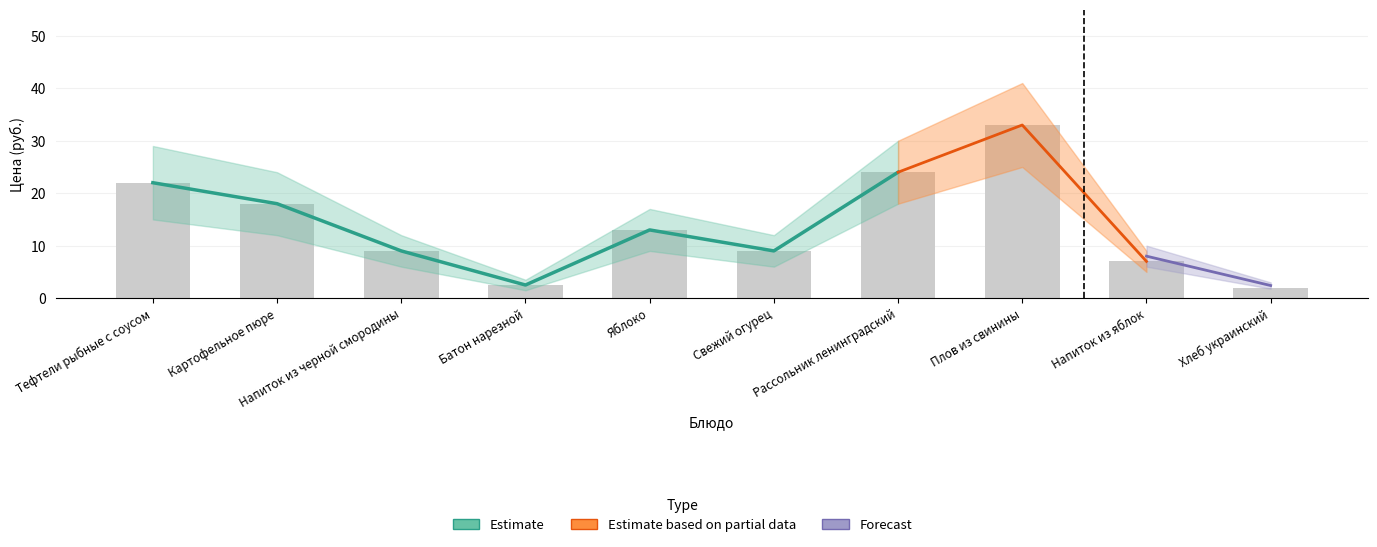

How many data points are less than 13?

5